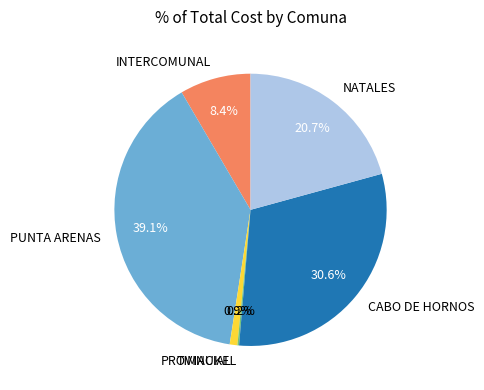

Which has a higher value, NATALES or PUNTA ARENAS?

PUNTA ARENAS